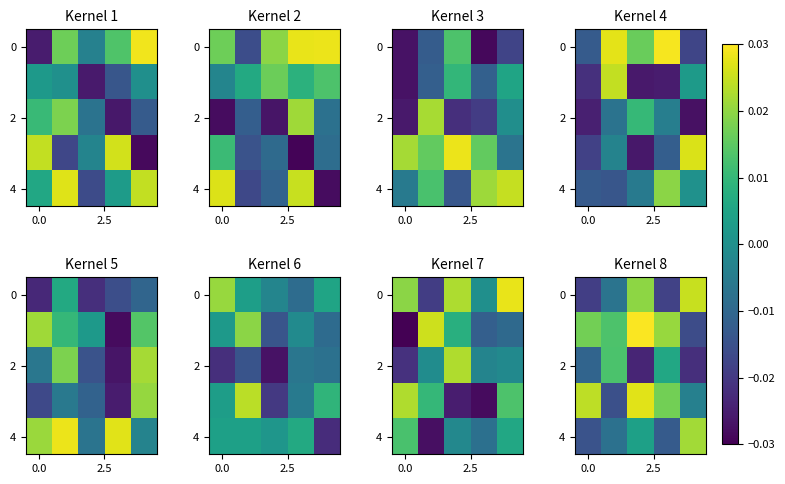

At how many categories does at least one series exceed 0?

5